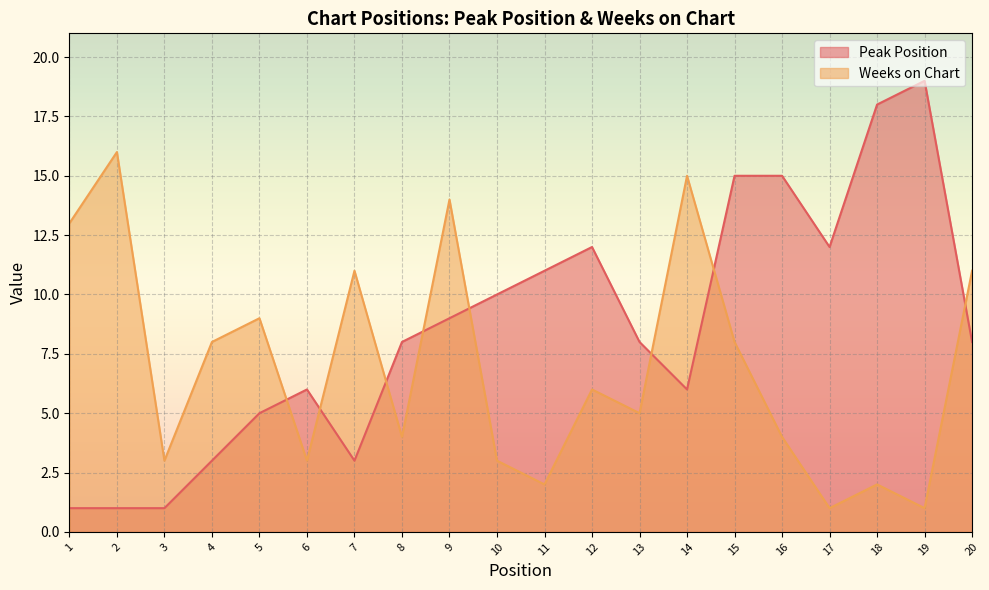

Is it true that Weeks on Chart equals 12 at 15?

False